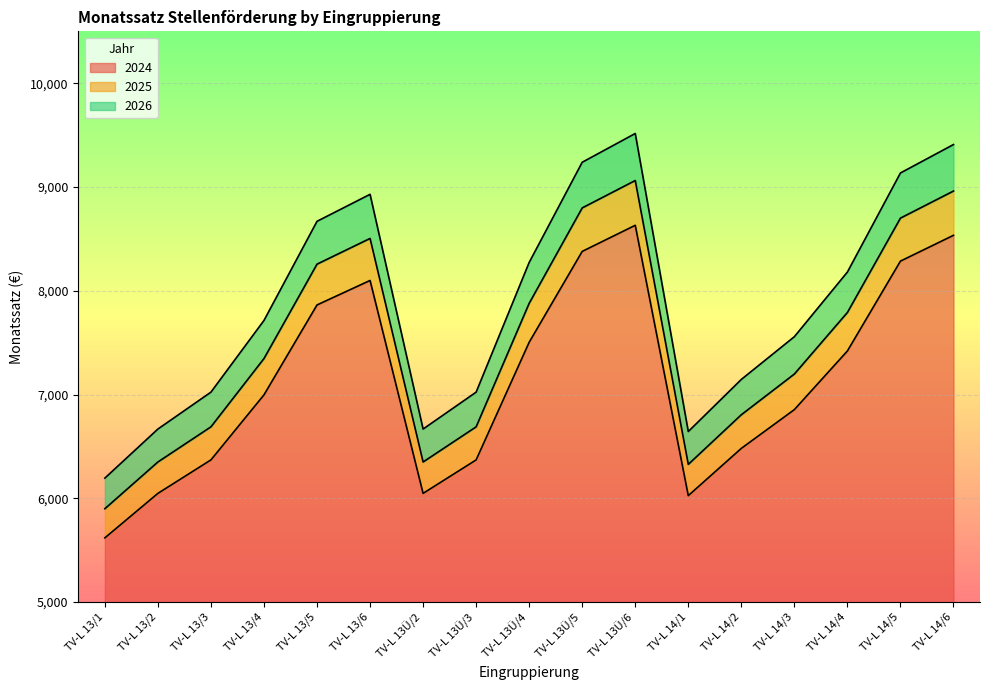

At which label is 2024 closest to 7124?

TV-L 13/4